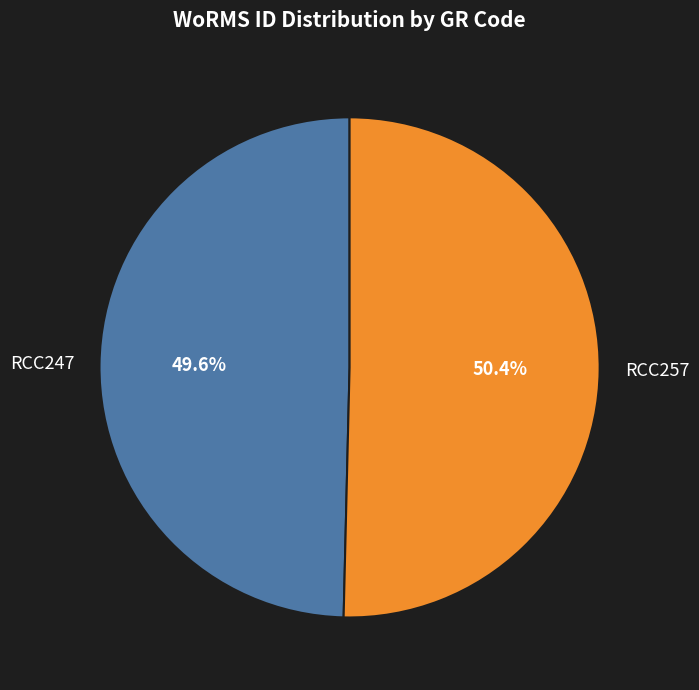

To the nearest percent, what is the average slice percentage?

50%